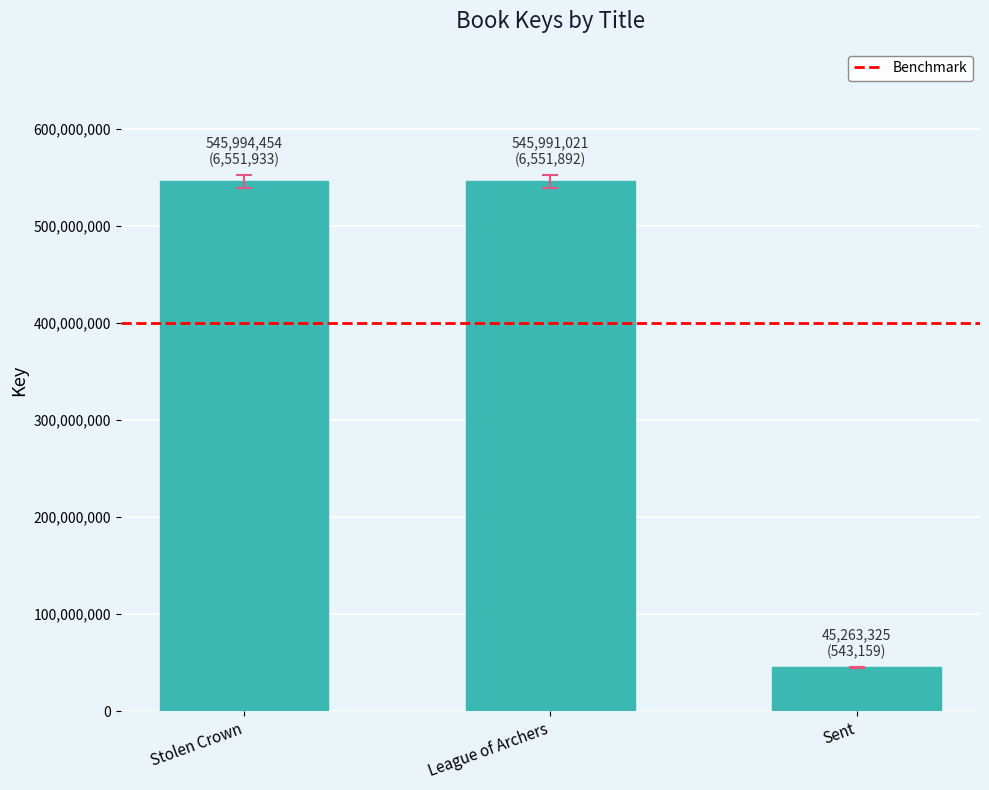

What is the sum of the values at Sent and Stolen Crown?

591257779